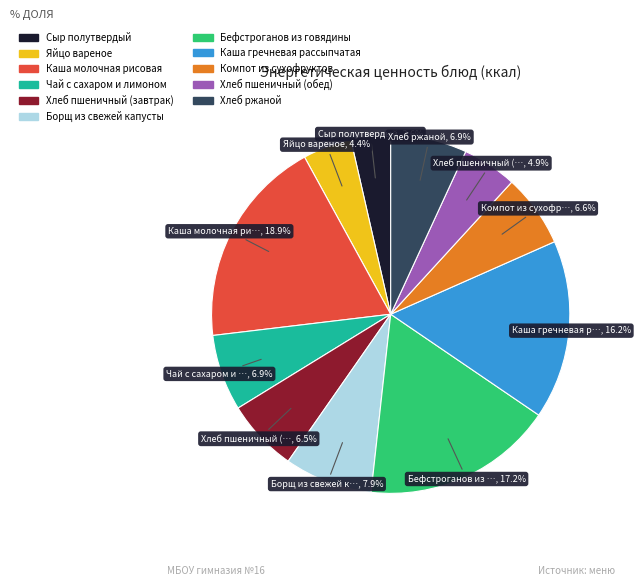

Does Хлеб пшеничный (обед) account for over 50% of the chart?

No